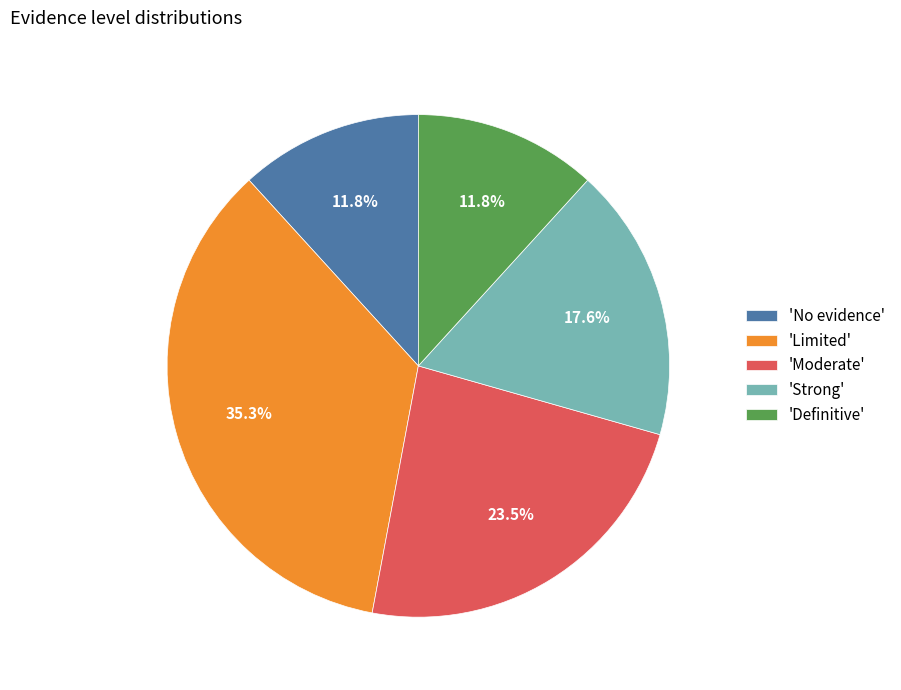

Combined, what portion of the pie is 'Definitive' and 'Moderate'?

35.3%